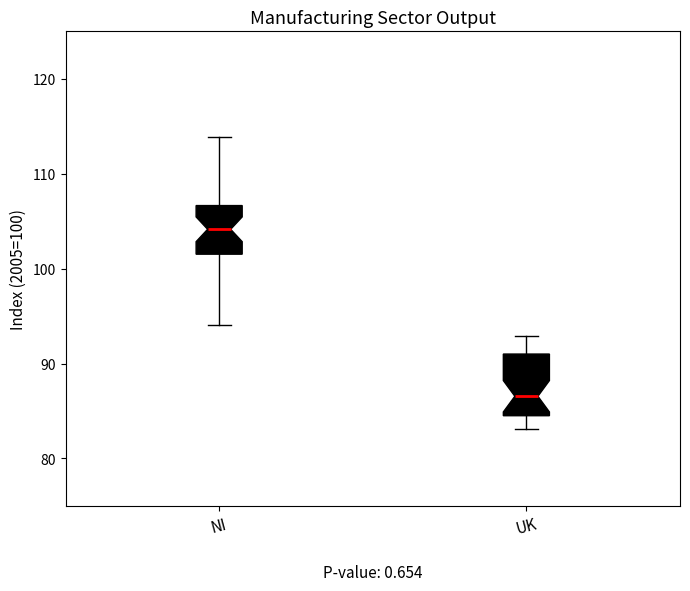

Reading left to right, read every box against the y-axis: the position of its median line, the range the box covers, and the ends of its whiskers. The values are not printed on the chart, so give them approximately, as read against the axis.

NI: median 104, box 102 to 107, whiskers 94 to 114
UK: median 87, box 85 to 91, whiskers 83 to 93